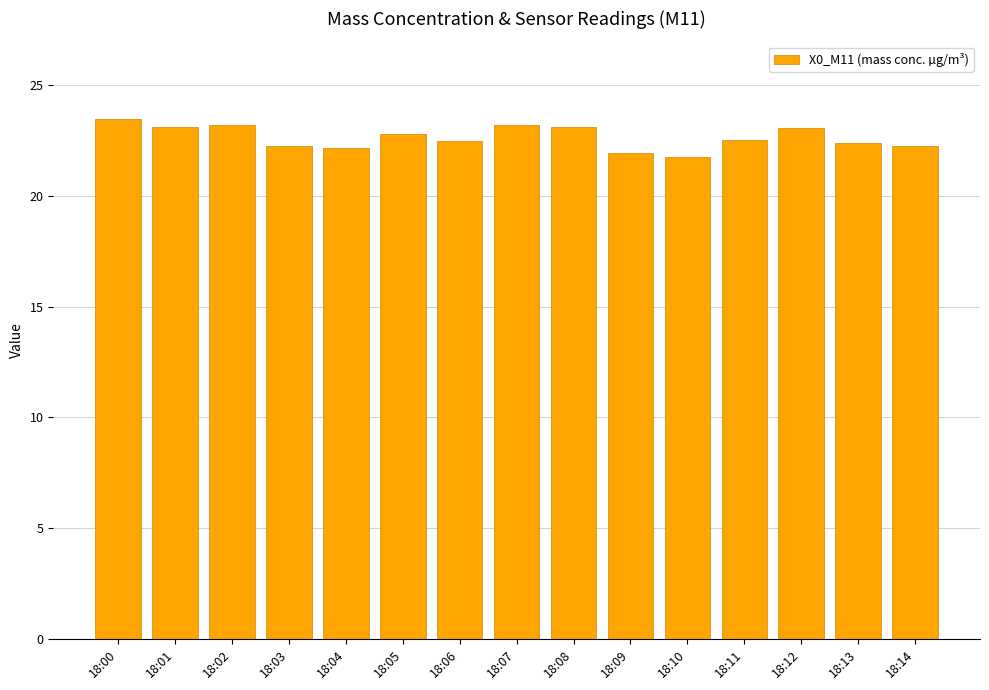

Where does the data first go above 22?

18:00